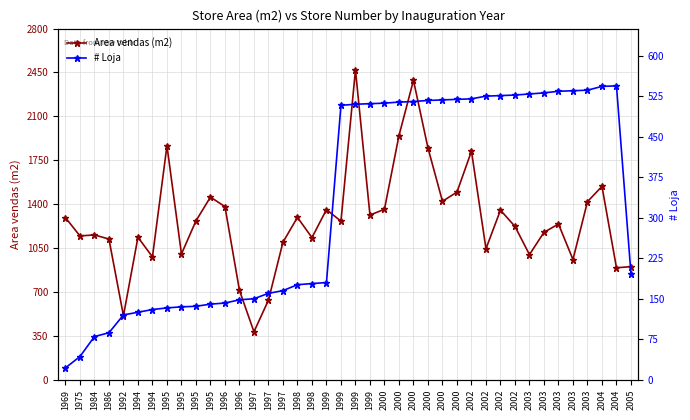

What is the approximate value of Area vendas (m2) at 2003?

1420.4